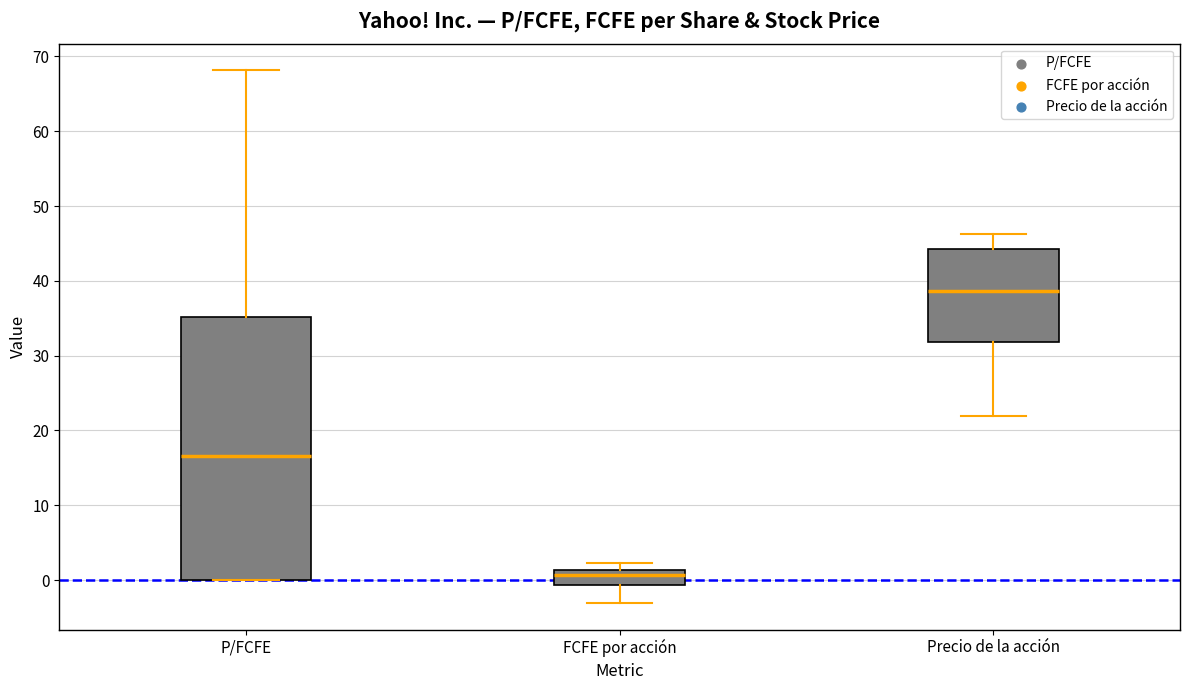

Where does the lower whisker of the box for FCFE por acción end on the y-axis? The values are not printed on the chart, so give them approximately, as read against the axis.

-3